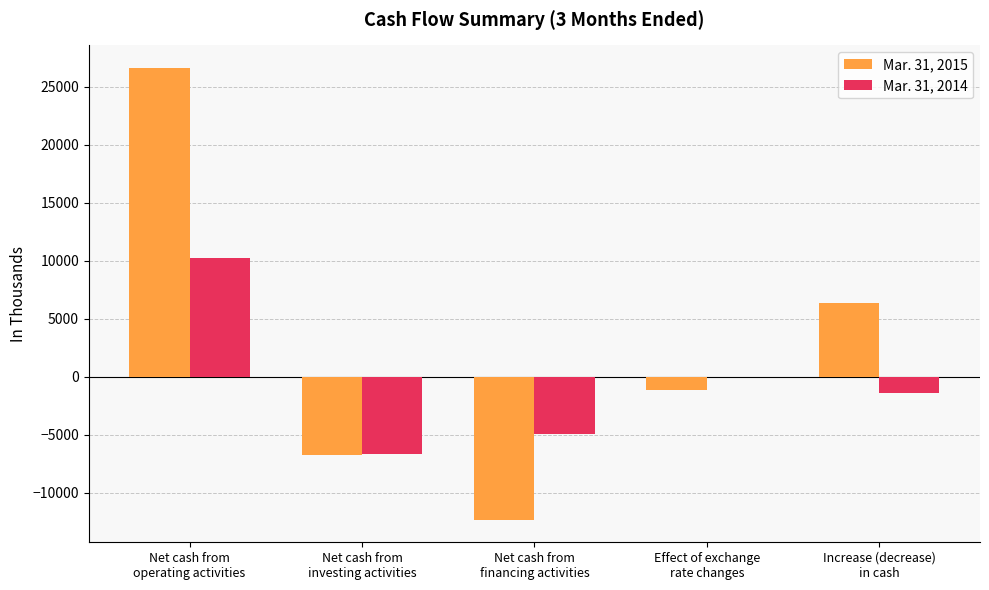

Which series has the largest total across all categories?

Mar. 31, 2015